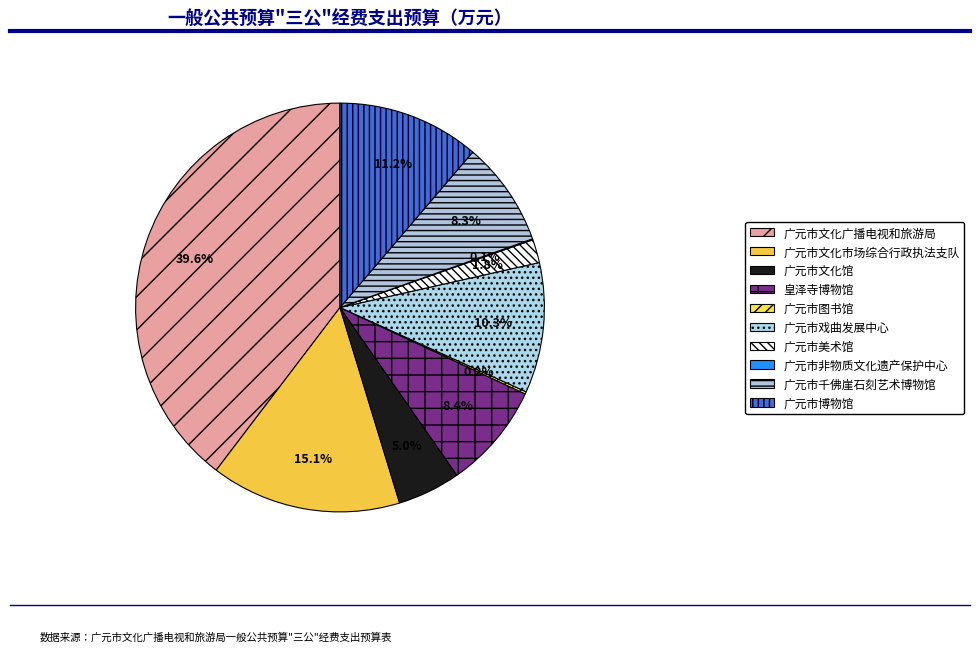

How many slices are in this pie chart?

10